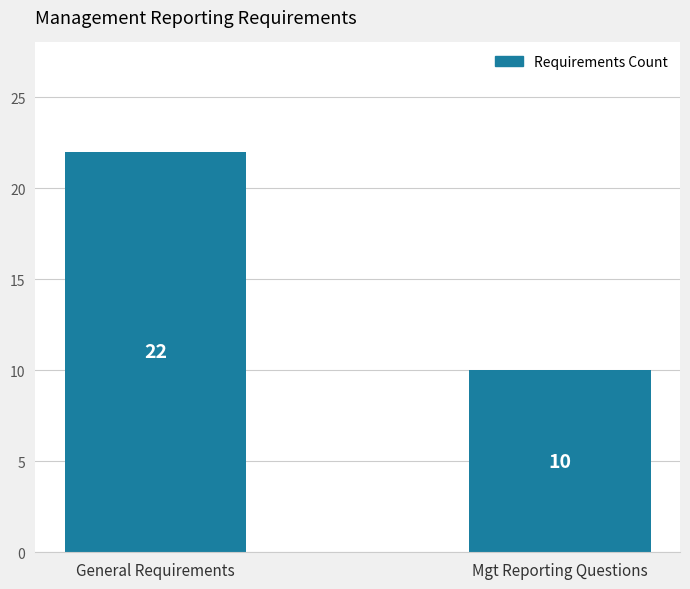

List the labels in order of value, smallest first.

Mgt Reporting Questions, General Requirements